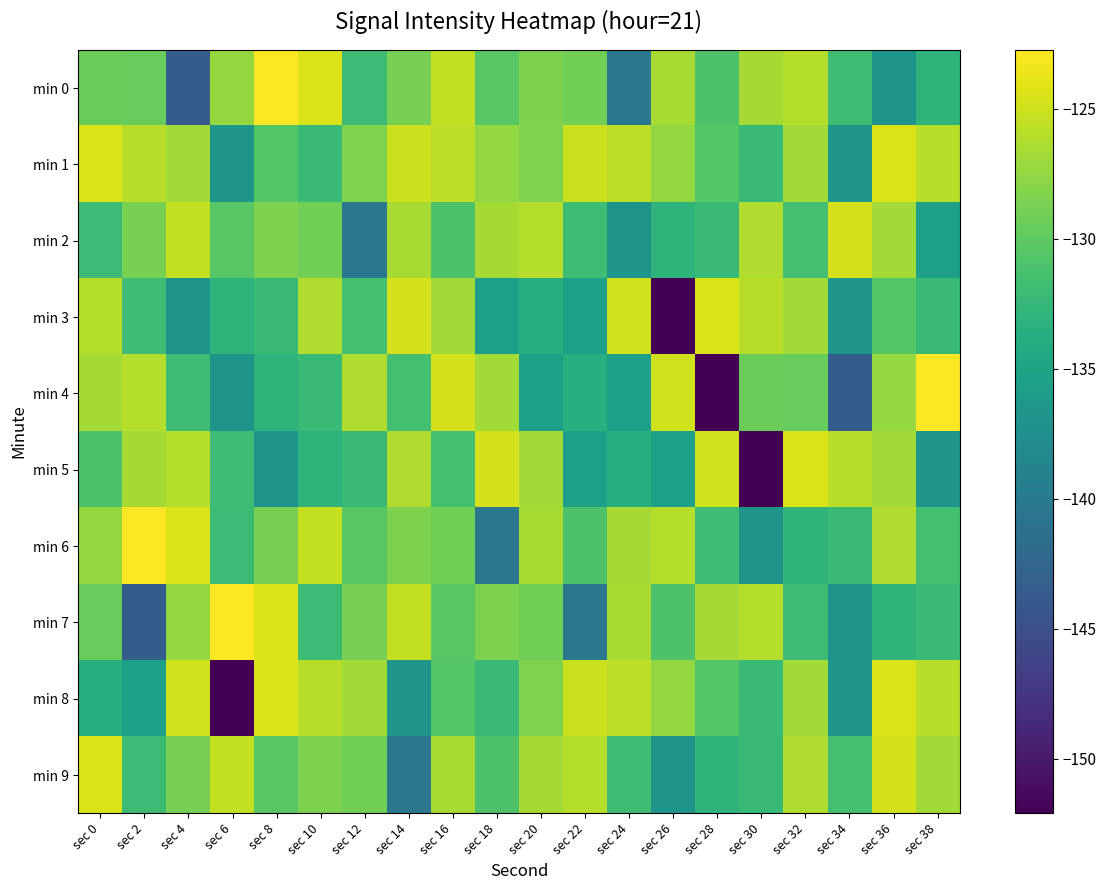

Count the number of categories in the chart.

20